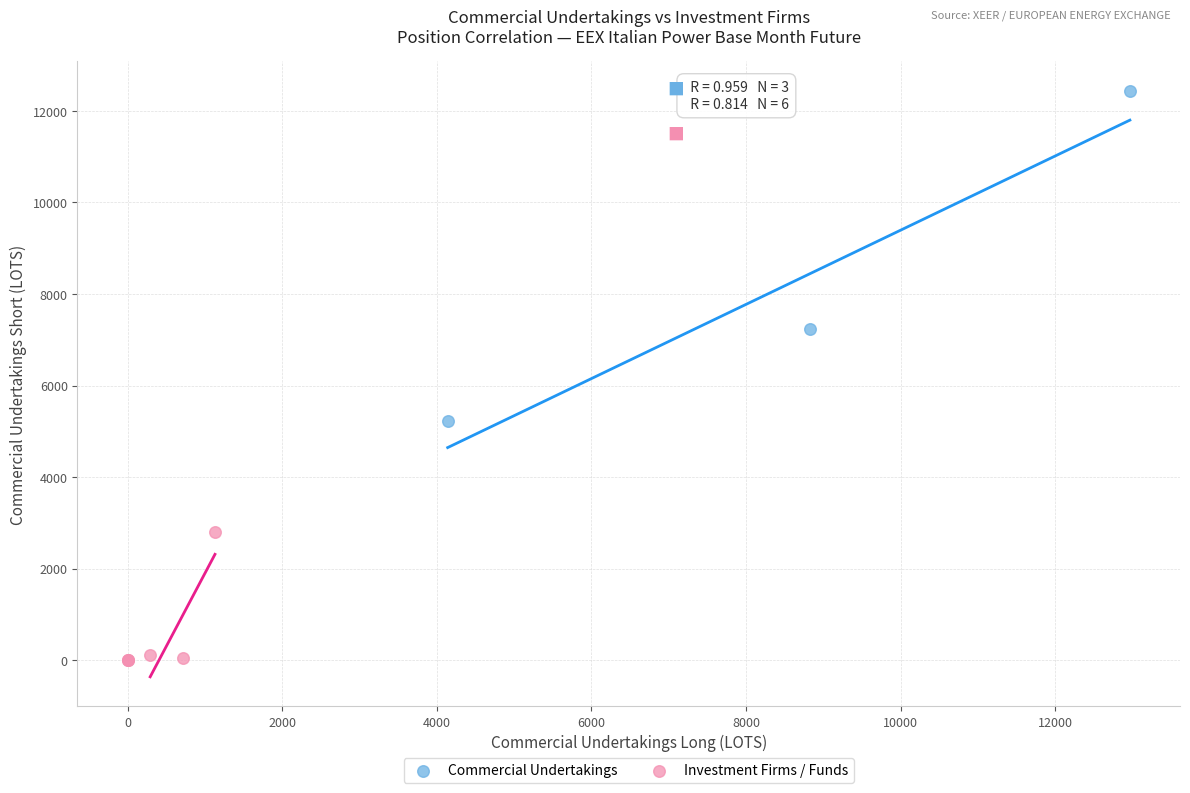

Which series contains the lowest Y value?

Investment Firms / Funds